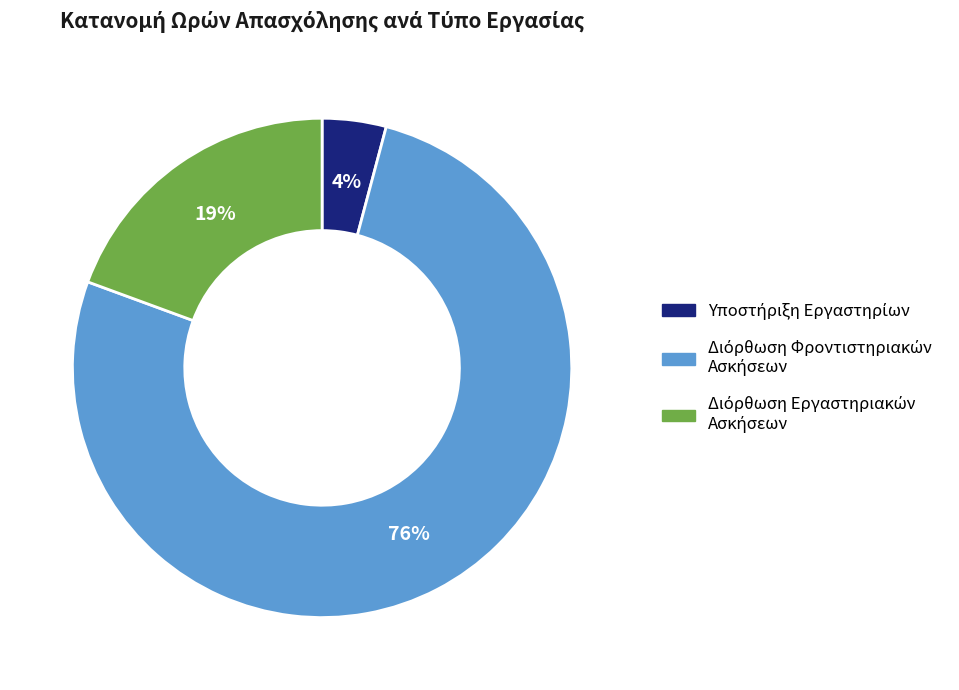

Is there any slice that represents more than half of the pie?

Yes